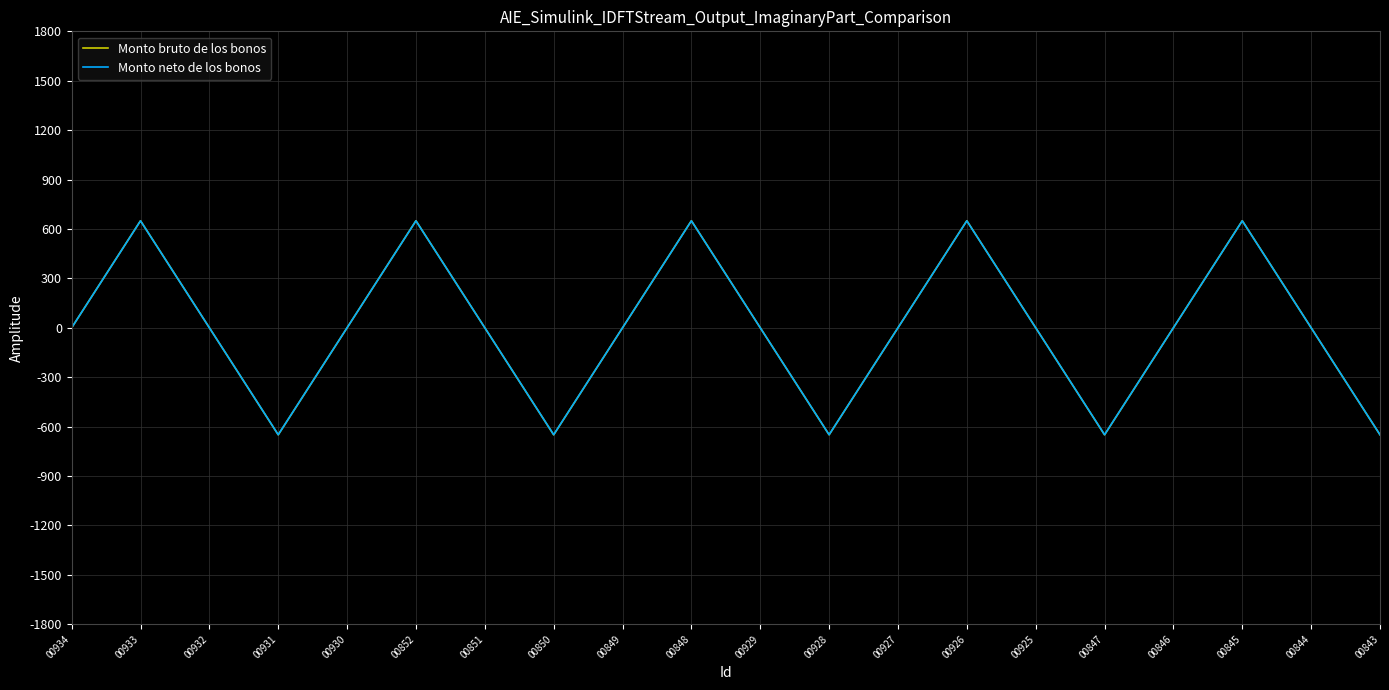

How many interior local valleys does the Monto bruto de los bonos series have?

4